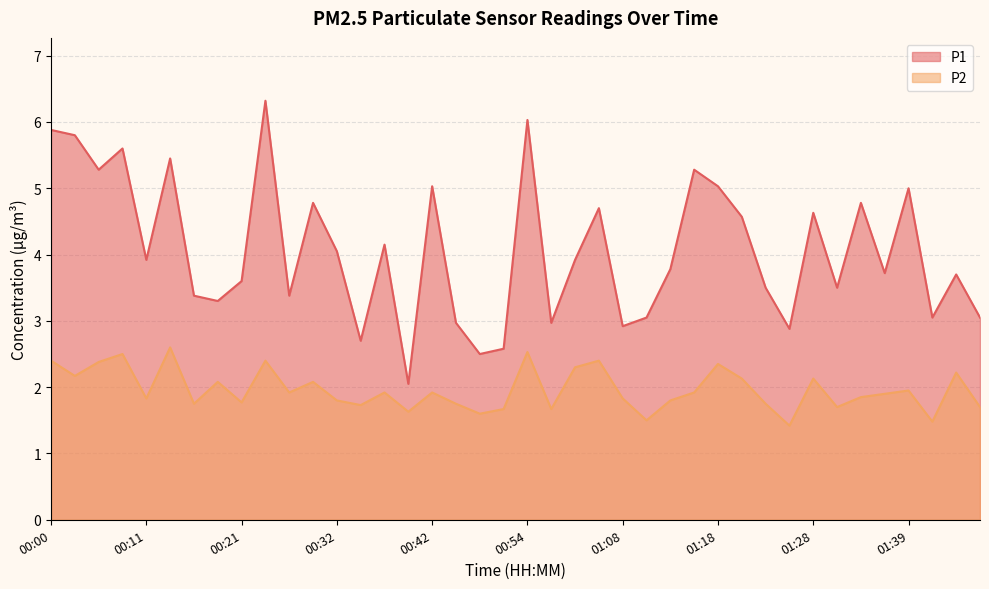

What is the difference between the highest and lowest values at 01:36?

1.8